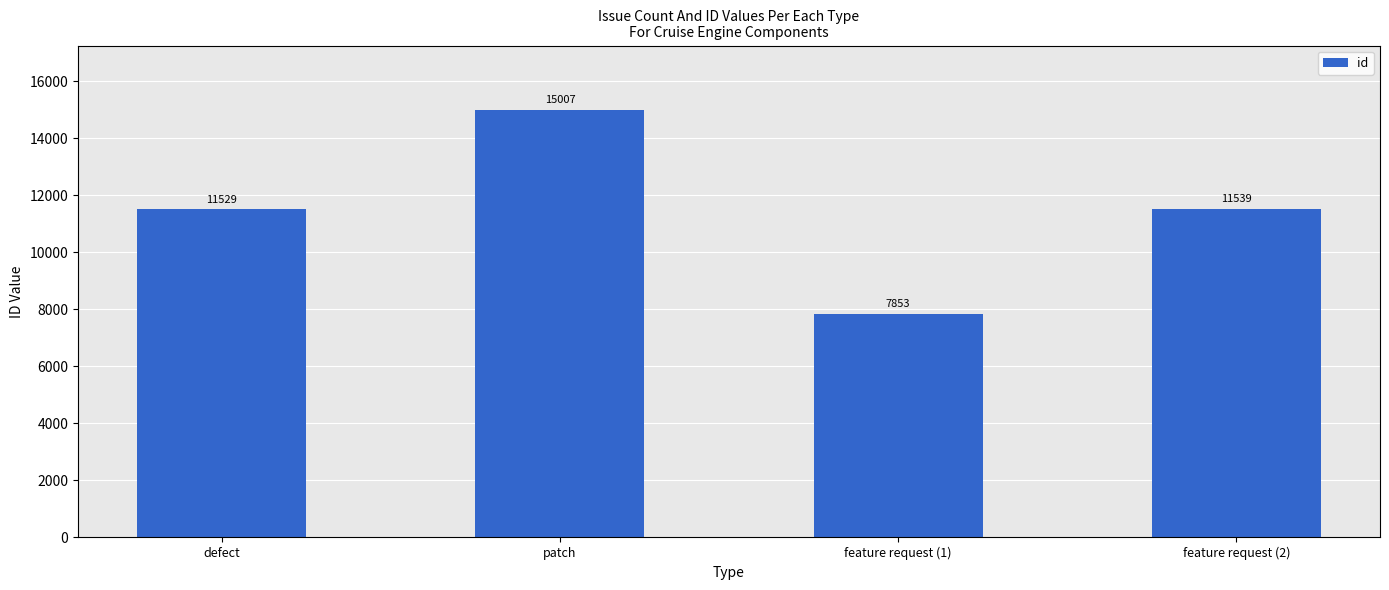

What is the change in value from defect to patch?

+3478